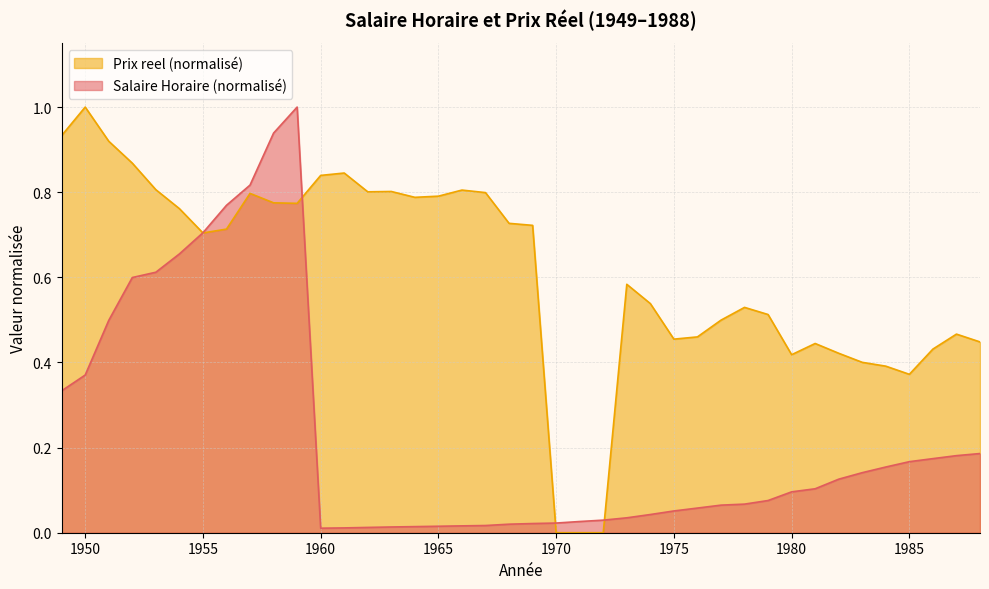

Reading left to right, transcribe all the data shown in this chart.

Salaire Horaire: 0.3	0.4	0.5	0.6	0.6	0.7	0.7	0.8	0.8	0.9	1.0	0.0	0.0	0.0	0.0	0.0	0.0	0.0	0.0	0.0	0.0	0.0	0.0	0.0	0.0	0.0	0.1	0.1	0.1	0.1	0.1	0.1	0.1	0.1	0.1	0.2	0.2	0.2	0.2	0.2
Prix reel: 0.9	1.0	0.9	0.9	0.8	0.8	0.7	0.7	0.8	0.8	0.8	0.8	0.8	0.8	0.8	0.8	0.8	0.8	0.8	0.7	0.7	0.0	0.0	0.0	0.6	0.5	0.5	0.5	0.5	0.5	0.5	0.4	0.4	0.4	0.4	0.4	0.4	0.4	0.5	0.4